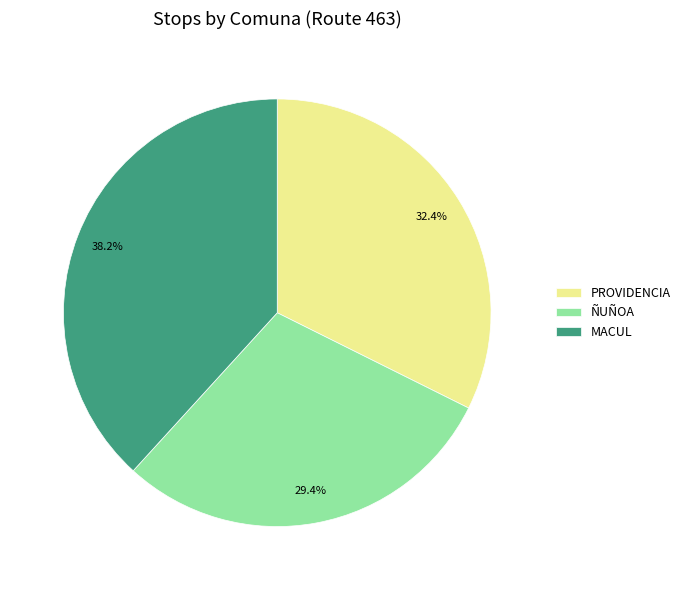

What is the smallest slice in the pie chart?

ÑUÑOA